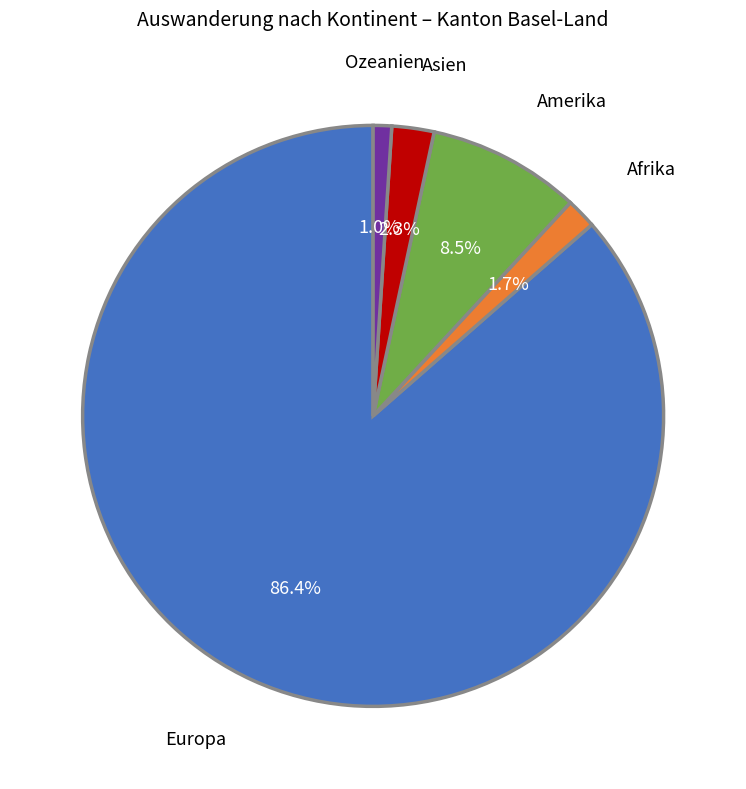

Approximately how many times larger is the value at Europa compared to Amerika?

10.2